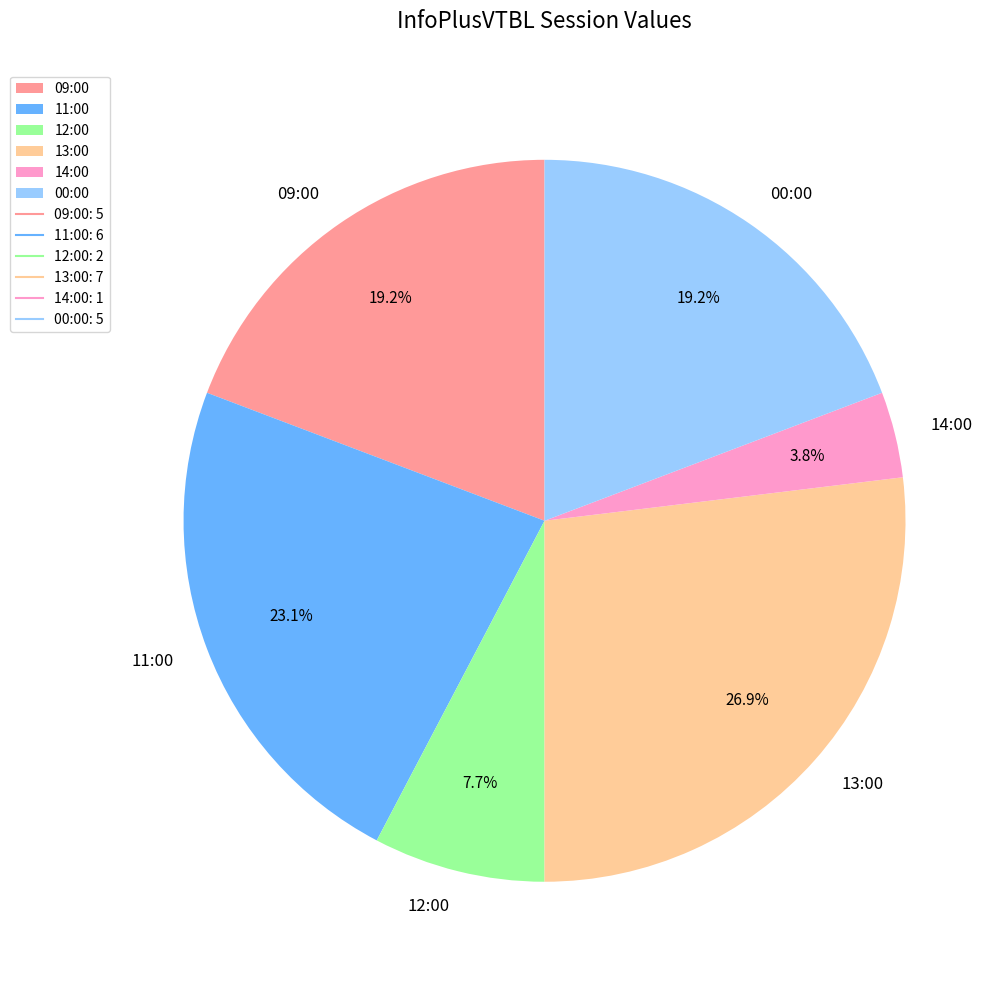

What is the smallest slice in the pie chart?

14:00